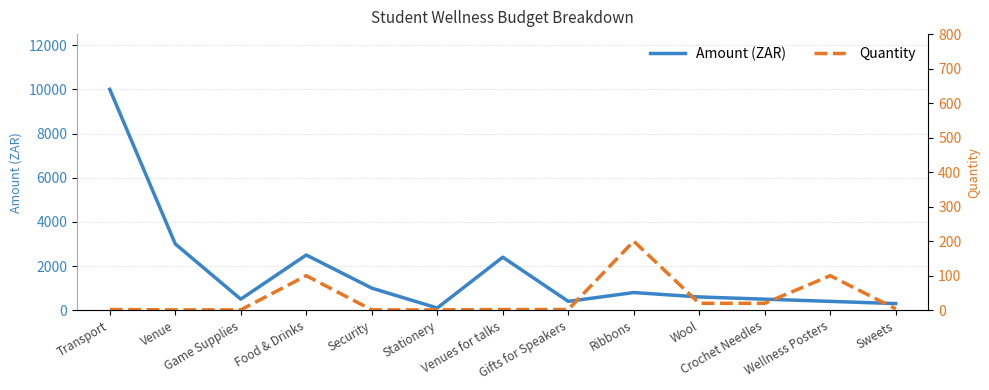

Between Ribbons and Crochet Needles, which is larger?

Ribbons